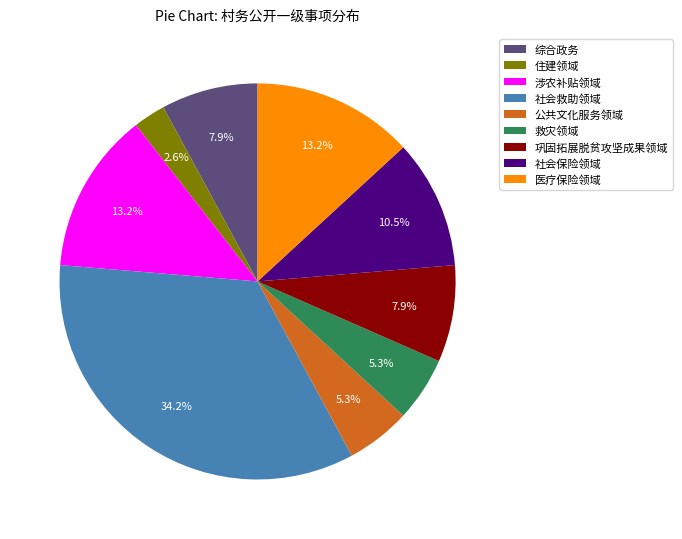

What percentage is the 住建领域 slice, to the nearest percent?

3%